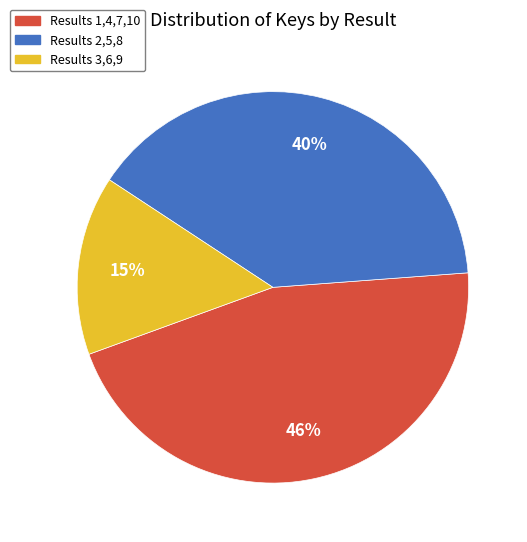

Rank the categories by value from lowest to highest.

Results 3,6,9, Results 2,5,8, Results 1,4,7,10